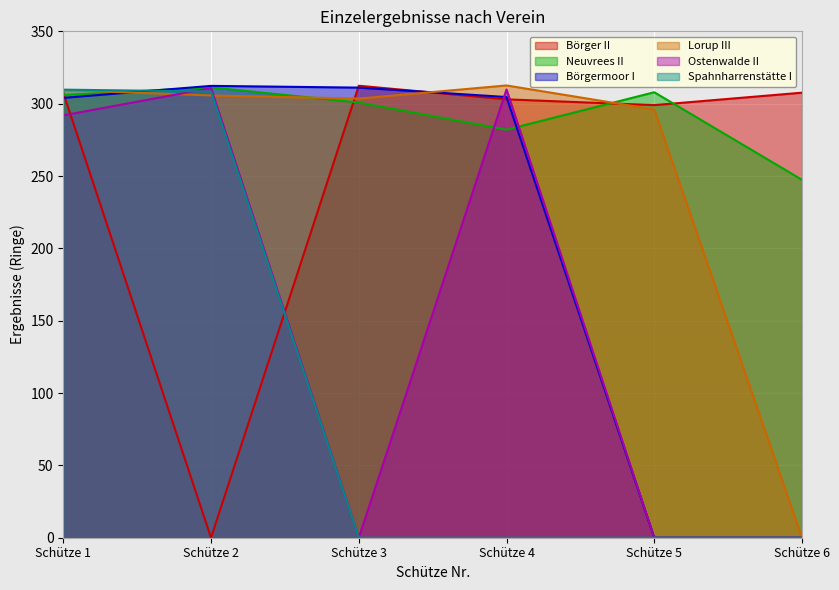

Is the value of Börgermoor I at Schütze 2 greater than the value of Lorup III at Schütze 2?

Yes